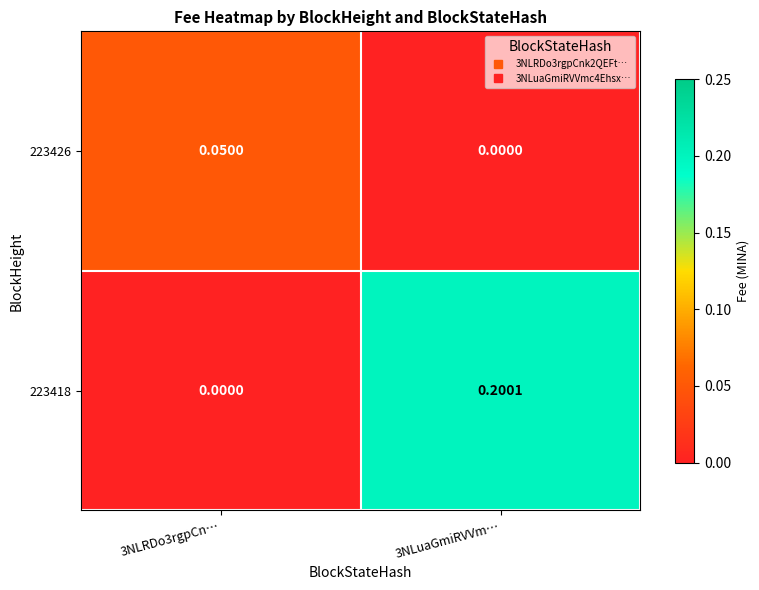

Which series changed the most between 3NLRDo3rgpCn… and 3NLuaGmiRVVm…?

223418